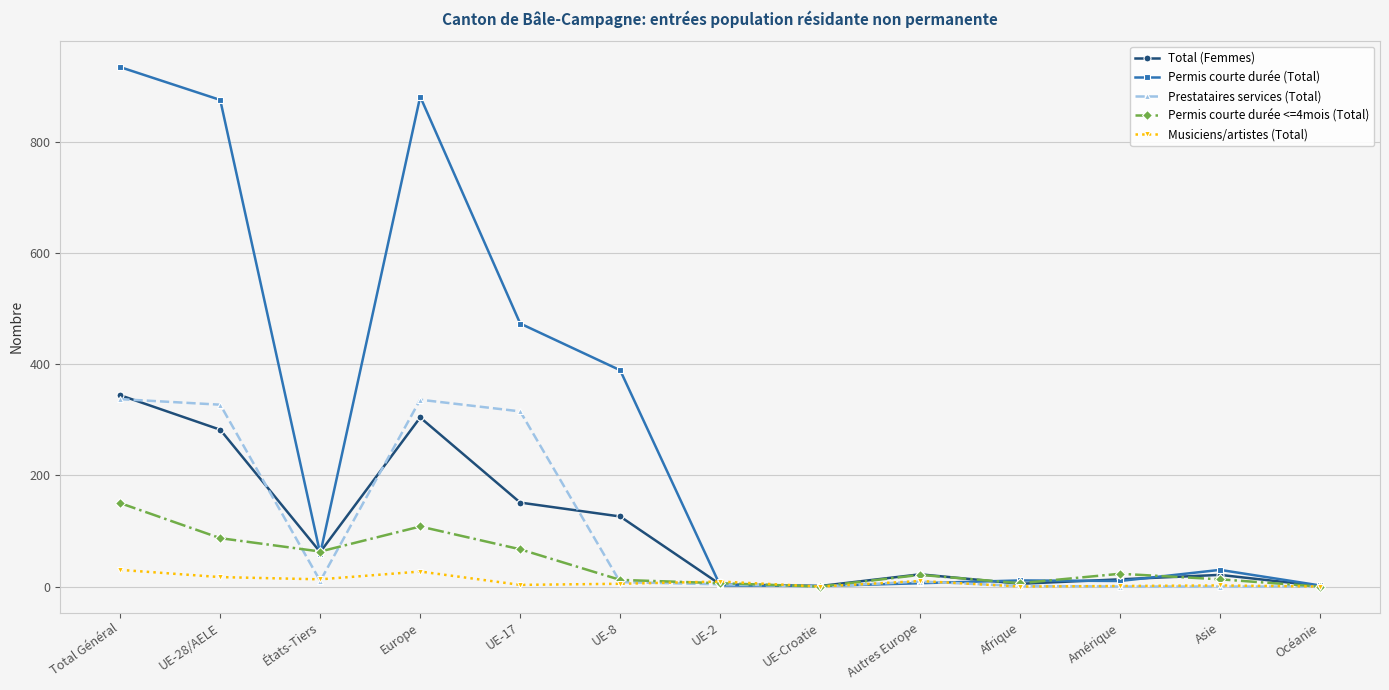

Count the number of categories in the chart.

13